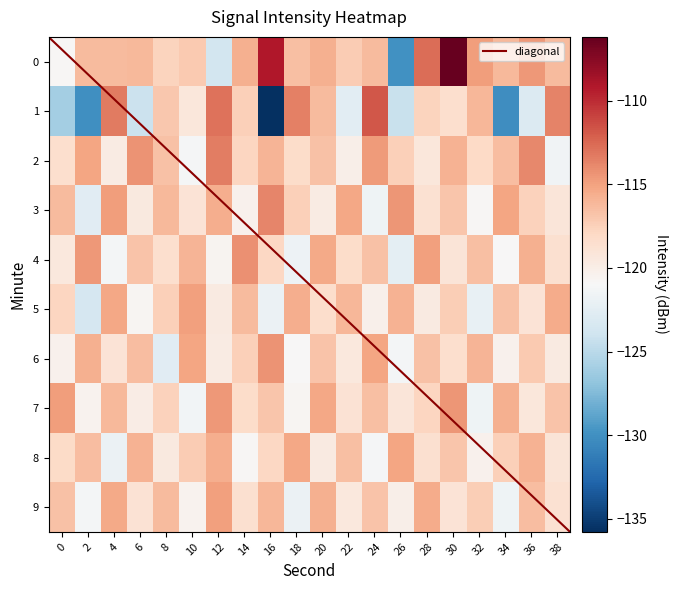

Reading right to left, what are all the values shown in this chart?

0: -116.3	-114.6	-116.2	-114.8	-106.2	-112.8	-130.0	-116.3	-117.2	-115.7	-116.5	-109.1	-115.8	-123.7	-117.1	-117.7	-116.1	-116.3	-116.3	-120.8
1: -113.6	-123.0	-130.2	-116.1	-118.4	-117.6	-124.2	-111.8	-122.5	-116.3	-113.6	-135.8	-117.4	-112.9	-119.3	-117.0	-124.2	-113.3	-130.1	-126.0
2: -121.5	-113.9	-116.4	-118.0	-115.8	-119.3	-117.5	-114.7	-120.1	-116.6	-118.3	-115.9	-117.8	-113.4	-121.2	-116.7	-114.3	-119.8	-115.2	-118.5
3: -119.2	-117.6	-115.1	-120.8	-116.9	-118.7	-114.5	-121.6	-115.3	-119.8	-117.4	-113.7	-120.3	-115.6	-118.9	-116.2	-119.5	-114.8	-122.7	-116.3
4: -118.6	-115.7	-120.9	-116.5	-119.1	-114.9	-122.4	-116.7	-118.3	-115.4	-121.7	-117.9	-114.2	-120.6	-115.9	-118.5	-116.8	-121.3	-114.6	-119.4
5: -115.5	-118.9	-116.6	-122.1	-117.3	-119.7	-115.8	-120.2	-116.1	-118.4	-115.6	-121.8	-116.3	-119.6	-114.9	-117.4	-120.7	-115.3	-123.5	-117.8
6: -119.6	-117.1	-120.4	-115.9	-118.5	-116.7	-121.3	-115.2	-119.4	-116.8	-120.9	-114.3	-117.5	-119.8	-115.1	-122.6	-116.4	-118.9	-115.7	-120.3
7: -116.8	-119.3	-115.7	-121.6	-114.4	-117.8	-119.2	-116.5	-118.8	-115.3	-120.7	-116.9	-118.3	-114.6	-121.4	-117.6	-119.9	-116.2	-120.5	-114.8
8: -119.1	-115.8	-117.4	-120.3	-116.9	-118.6	-115.1	-121.2	-116.5	-119.7	-115.3	-117.9	-120.8	-115.6	-117.2	-119.5	-115.8	-121.9	-116.4	-118.1
9: -118.7	-116.4	-121.6	-117.3	-118.9	-115.5	-120.1	-116.8	-119.4	-115.7	-121.8	-116.1	-118.6	-114.9	-120.5	-116.3	-118.8	-115.4	-121.3	-116.7